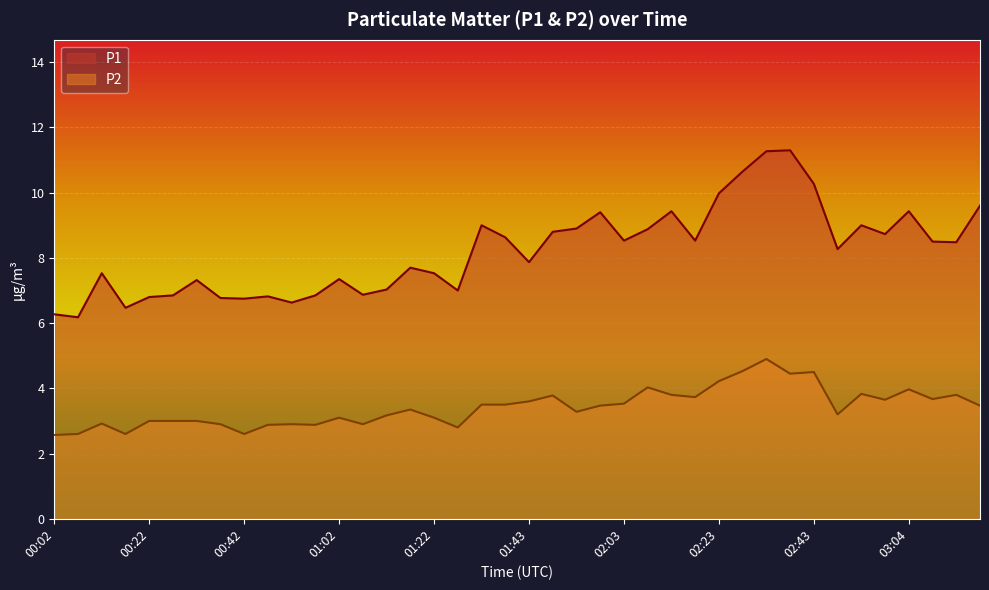

At which label is P2 closest to 3?

00:22